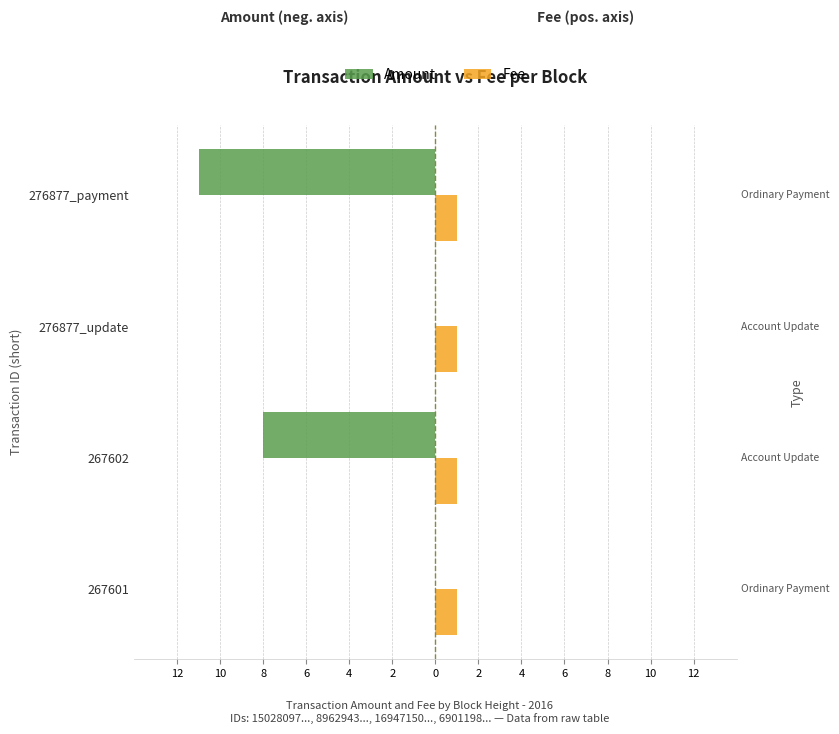

What are all the series names shown in the legend?

Amount, Fee